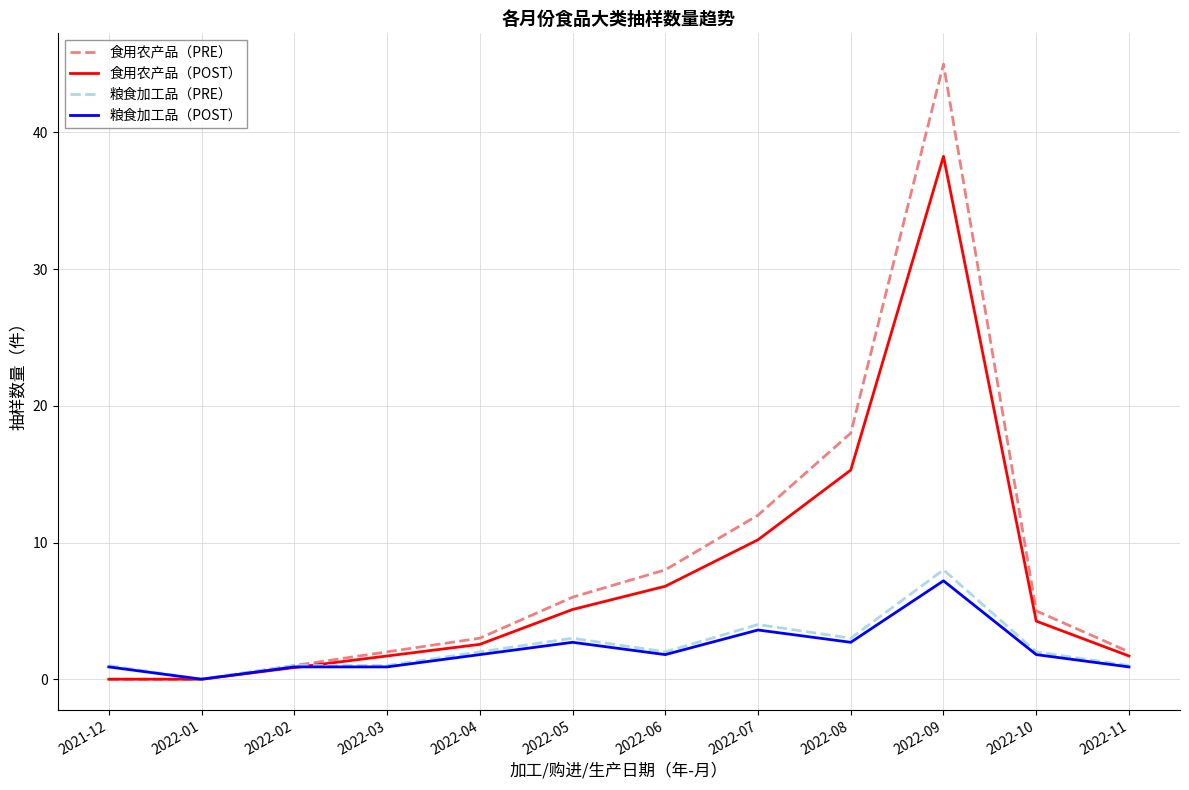

How many lines are shown in the chart?

4